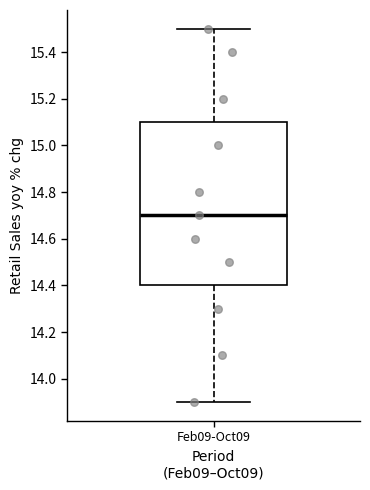

Read this box plot against the y-axis: the position of the median line, the range covered by the box, and the ends of both whiskers. The values are not printed on the chart, so give them approximately, as read against the axis.

median 14.7, box 14.4 to 15.1, whiskers 13.9 to 15.5